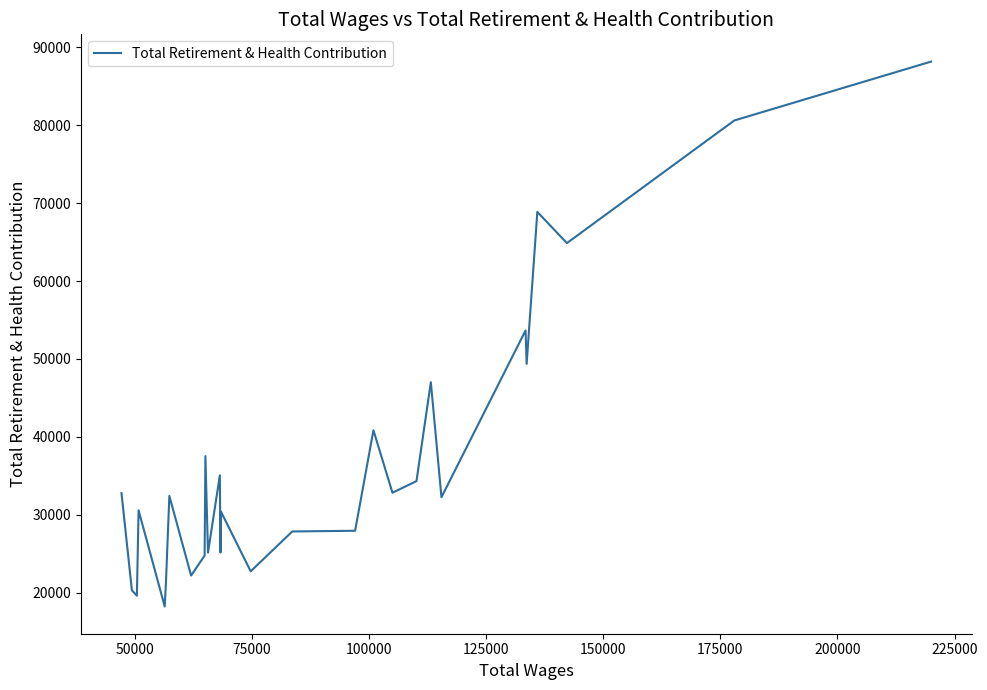

How many data points are less than 32403?

14